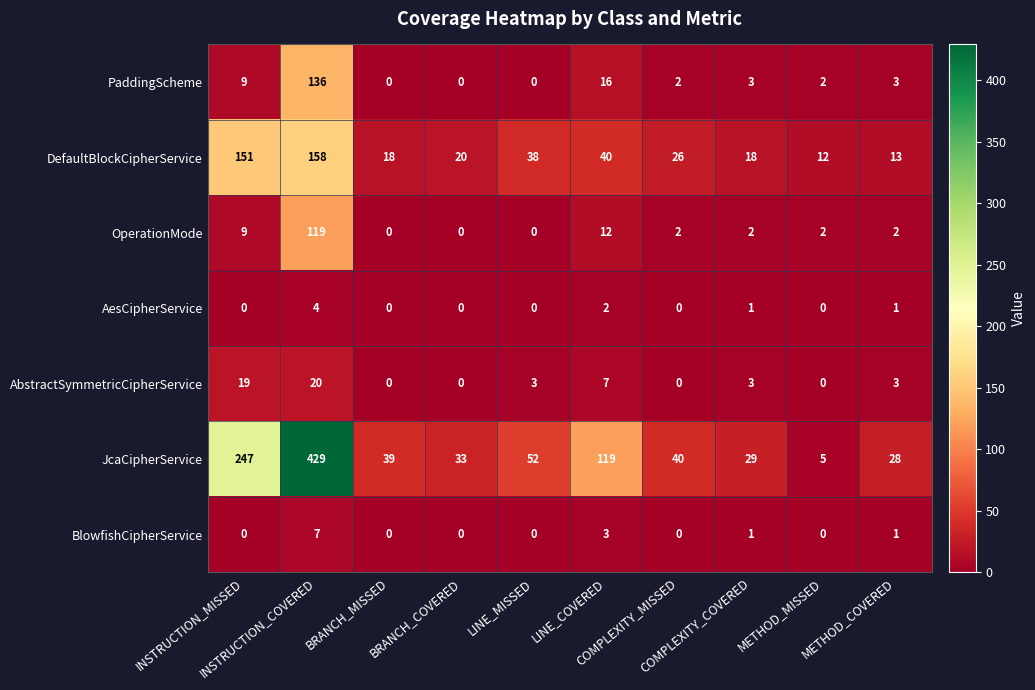

Count the number of categories in the chart.

10